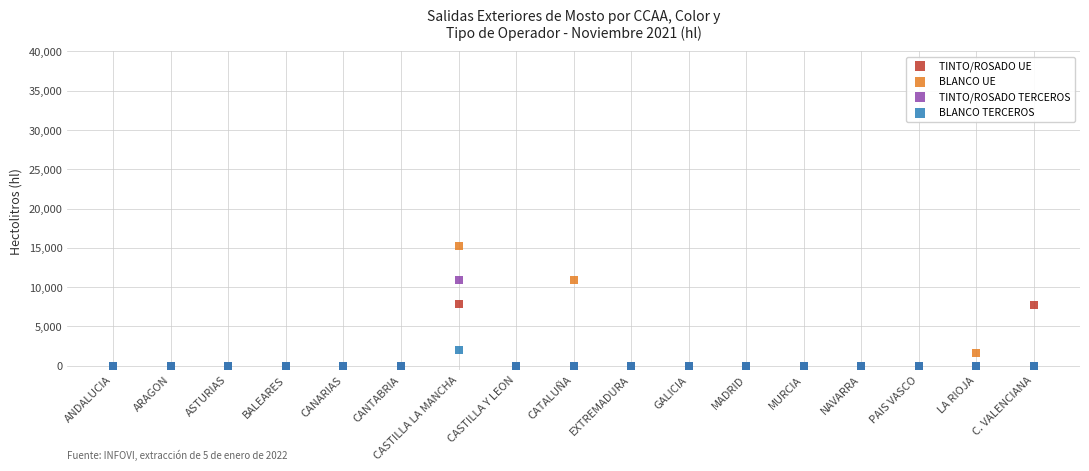

Which series has the largest Y range (max minus min)?

BLANCO UE